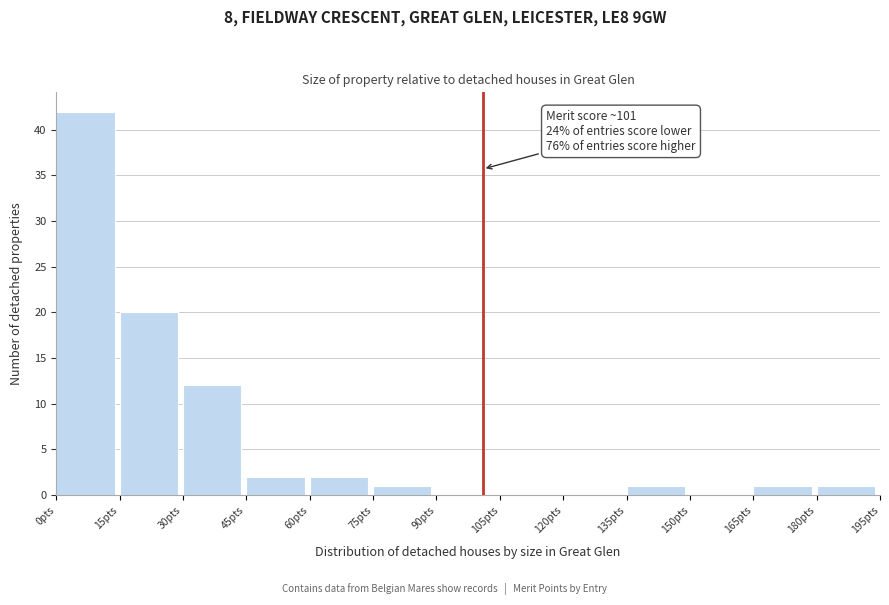

Which range on the x-axis has the tallest bar?

0 to 15